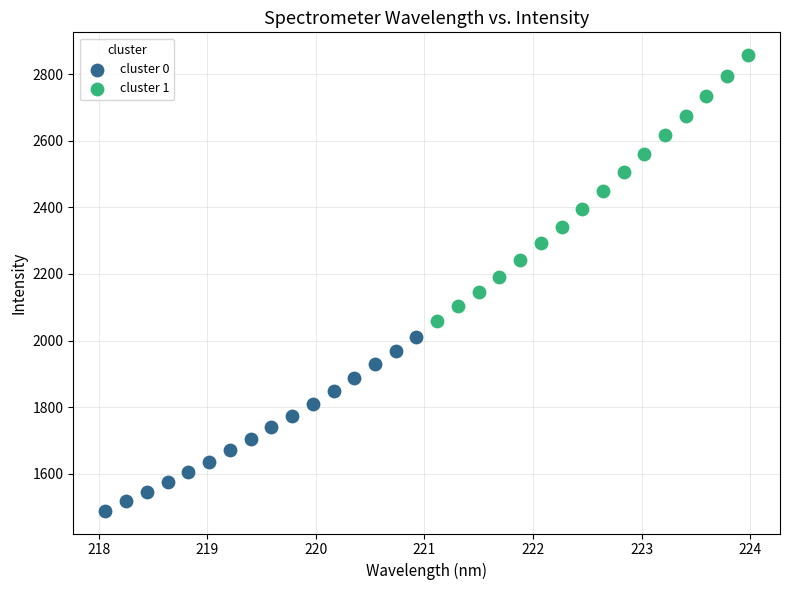

Which series has the largest Y range (max minus min)?

cluster 1